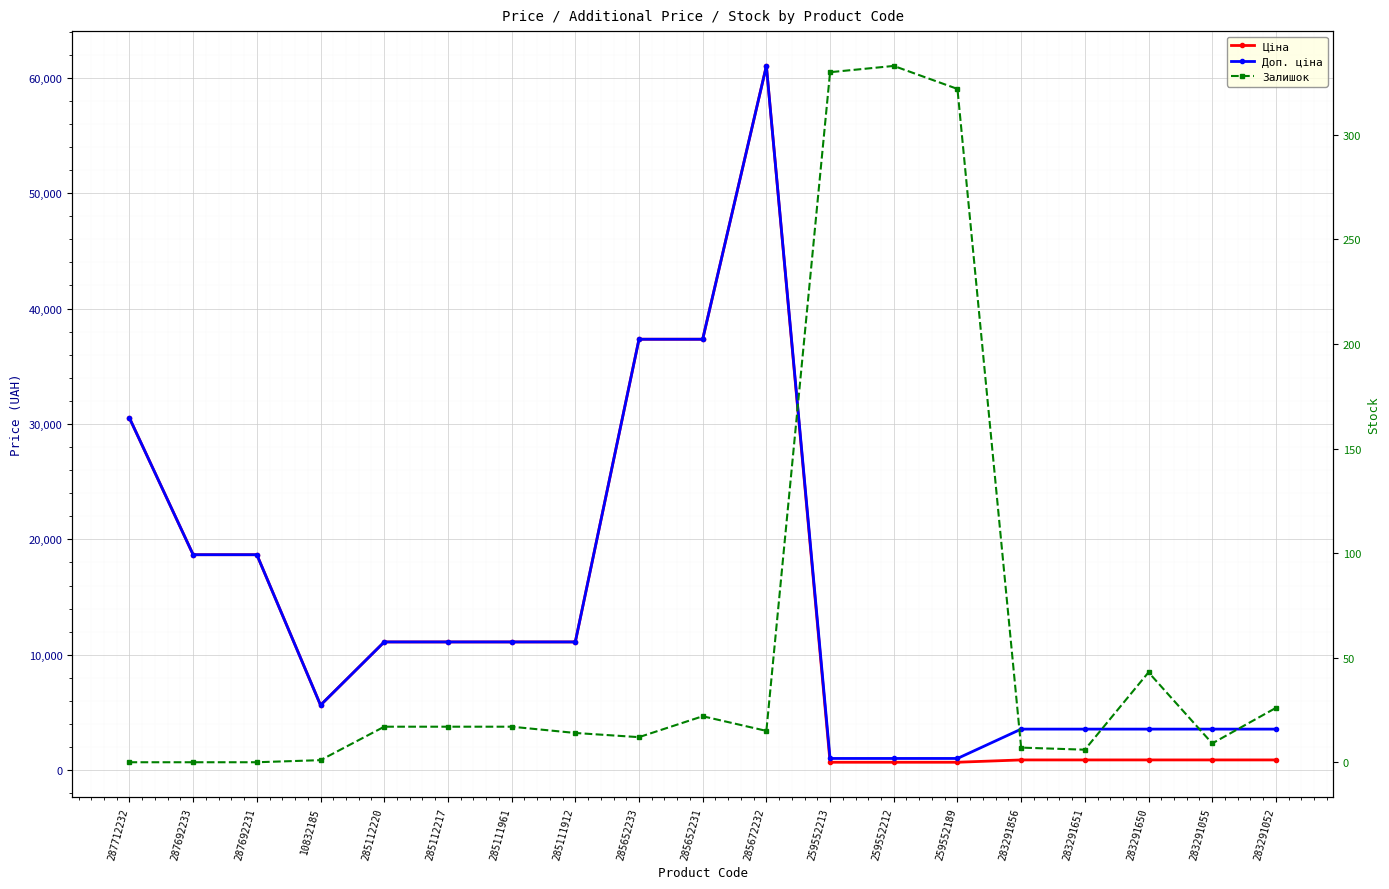

Reading left to right, what are all the values shown in this chart?

Ціна: 287712232=30512.3	287692233=18671.5	287692231=18671.5	10832185=5636.0	285112220=11113.6	285112217=11113.6	285111961=11113.6	285111912=11113.6	285652233=37343.0	285652231=37343.0	285672232=61024.7	259552213=689.1	259552212=689.1	259552189=689.1	283291856=889.9	283291651=889.9	283291650=889.9	283291055=889.9	283291052=889.9
Доп. ціна: 287712232=30512.3	287692233=18671.5	287692231=18671.5	10832185=5636.0	285112220=11113.6	285112217=11113.6	285111961=11113.6	285111912=11113.6	285652233=37343.0	285652231=37343.0	285672232=61024.7	259552213=1017.8	259552212=1017.8	259552189=1017.8	283291856=3559.7	283291651=3559.7	283291650=3559.7	283291055=3559.7	283291052=3559.7
Залишок: 287712232=0.0	287692233=0.0	287692231=0.0	10832185=1.0	285112220=17.0	285112217=17.0	285111961=17.0	285111912=14.0	285652233=12.0	285652231=22.0	285672232=15.0	259552213=330.0	259552212=333.0	259552189=322.0	283291856=7.0	283291651=6.0	283291650=43.0	283291055=9.0	283291052=26.0